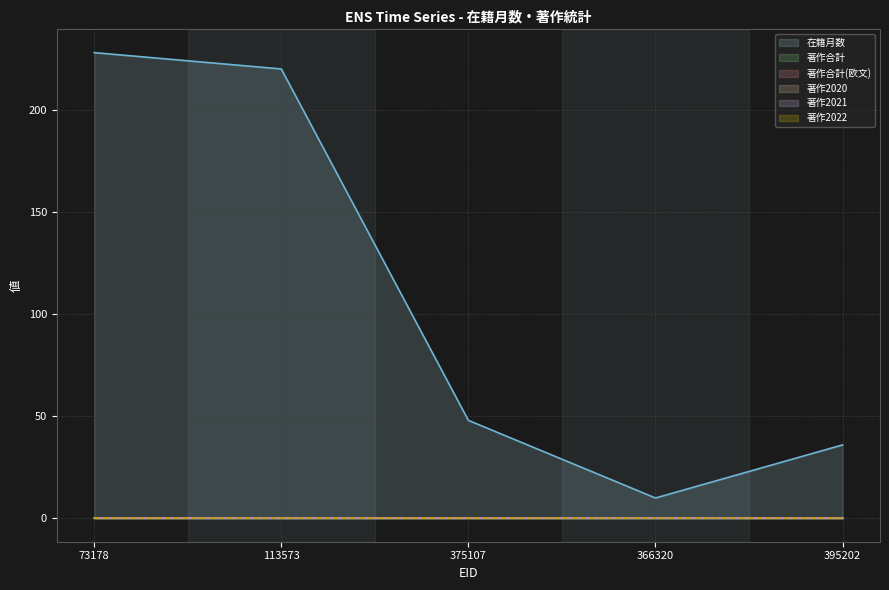

What is the total value across all series at 73178?

228